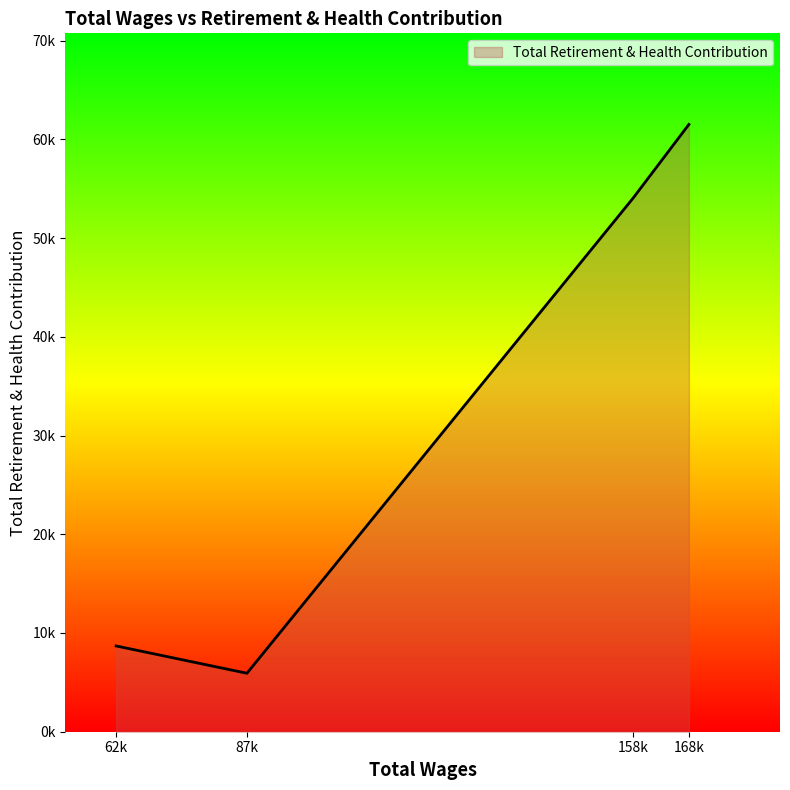

Does the chart display data point markers on the line(s)?

No